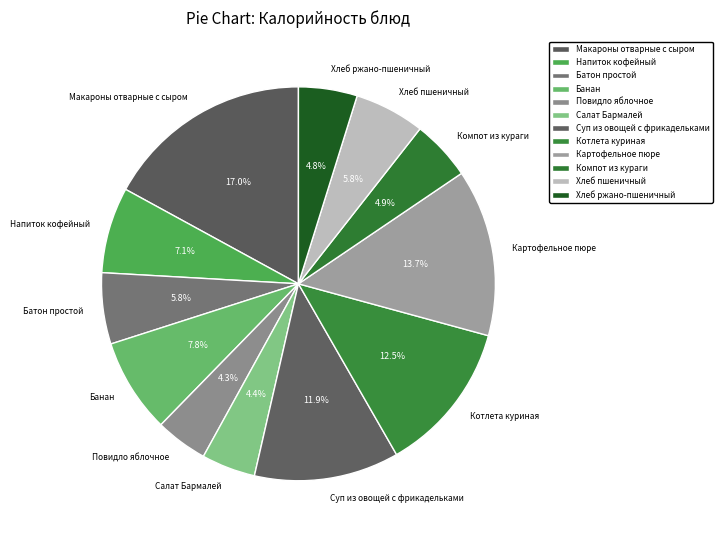

Does Напиток кофейный represent more than half of the total?

No